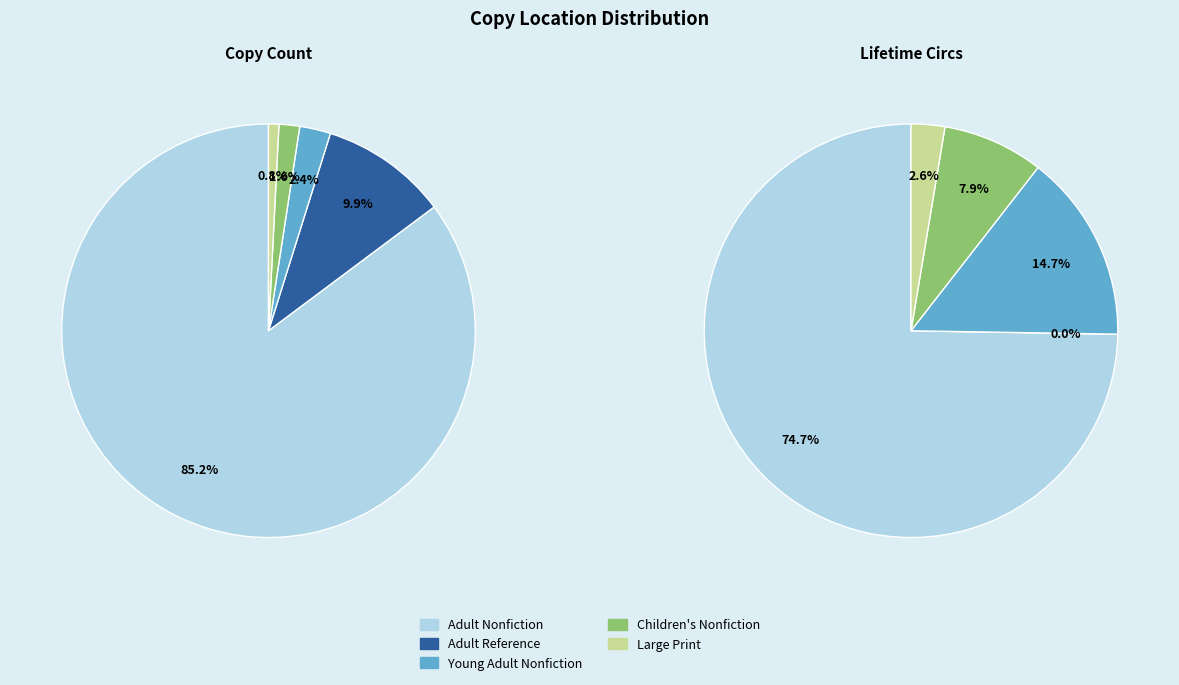

What is the smallest slice in the pie chart?

Large Print